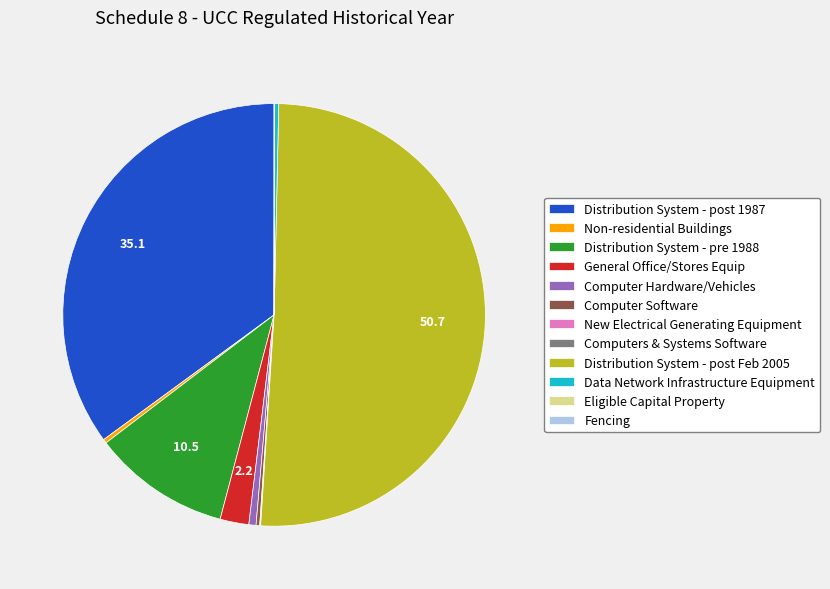

Which category has the biggest portion of the pie?

Distribution System - post Feb 2005